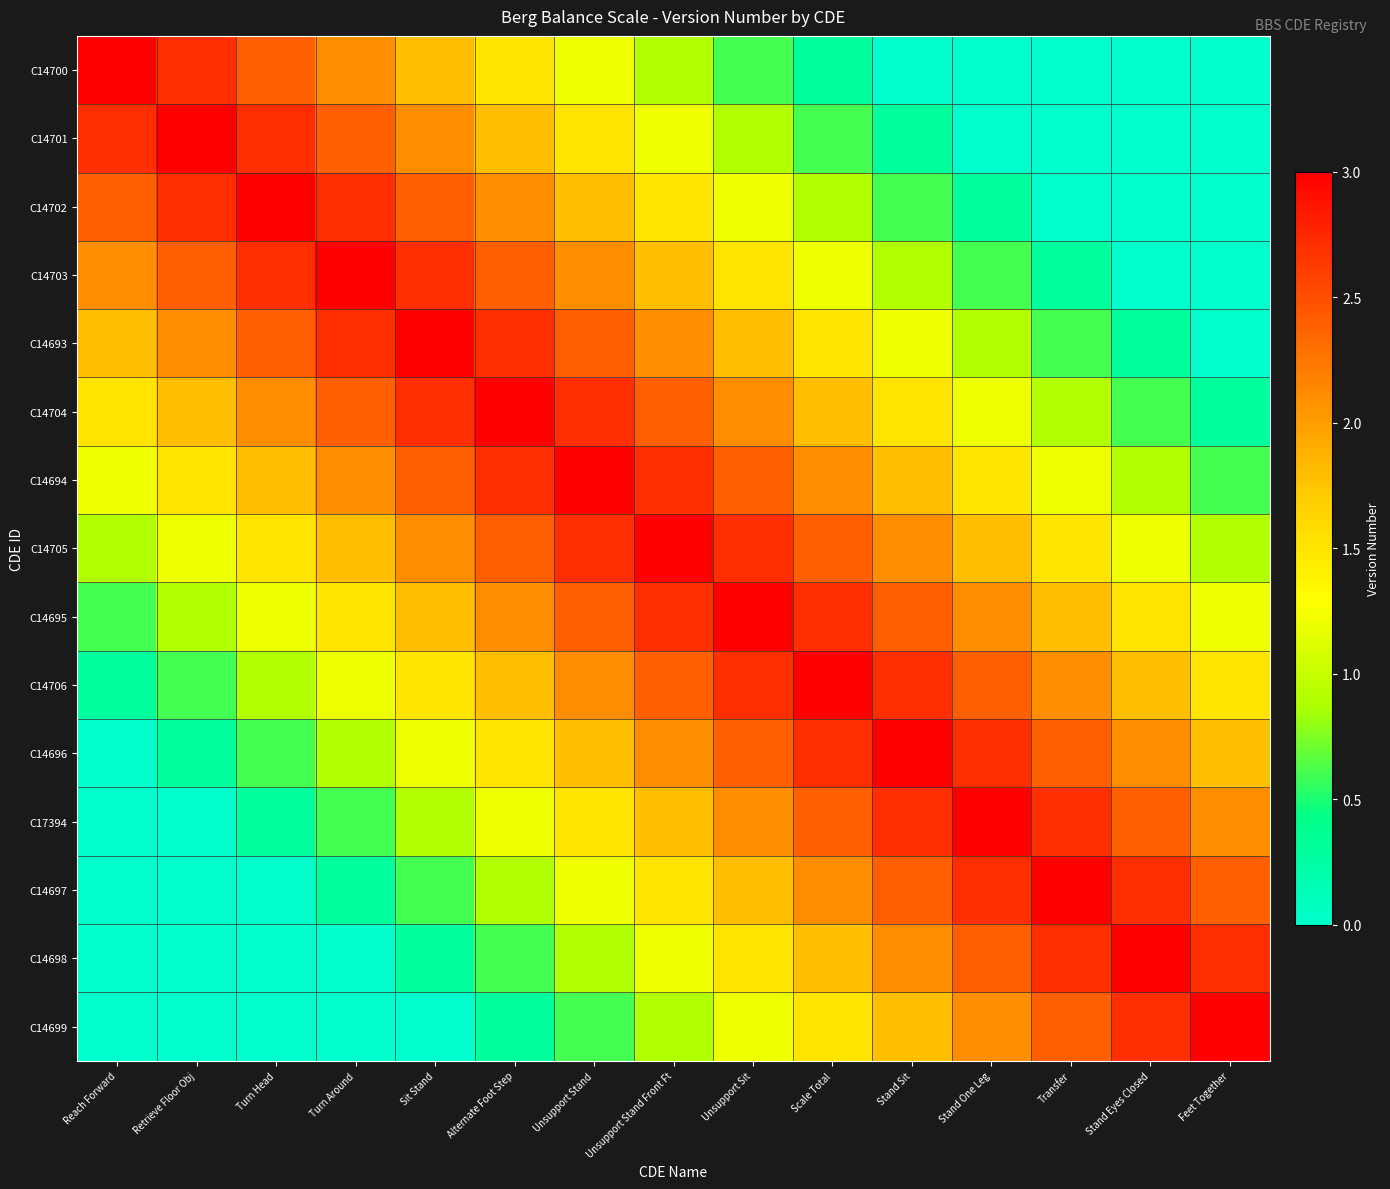

What is the total value across all series at Scale Total?

27.0